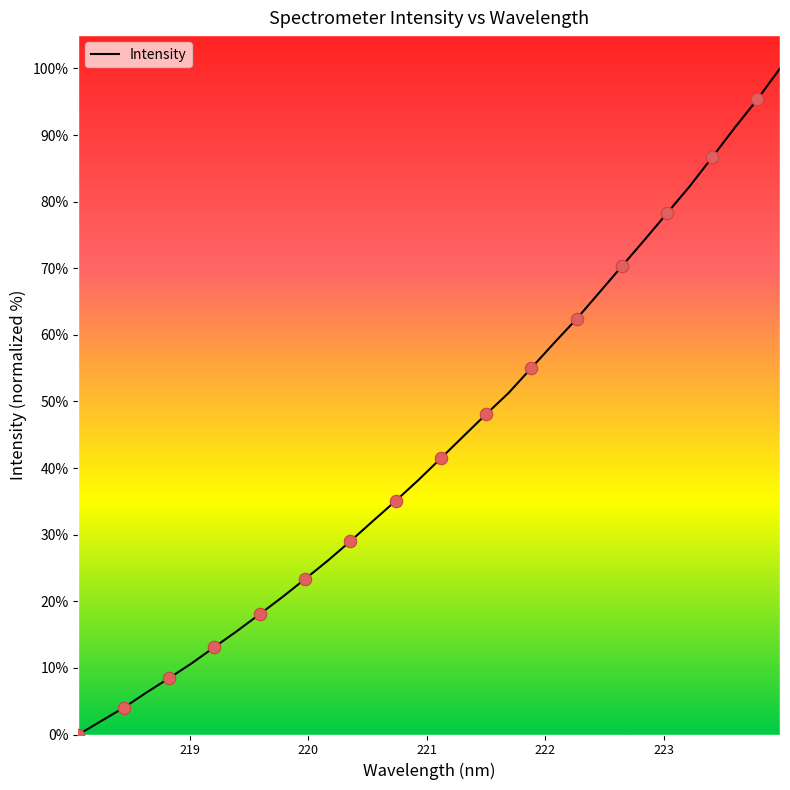

What is the greatest value displayed?

100.0